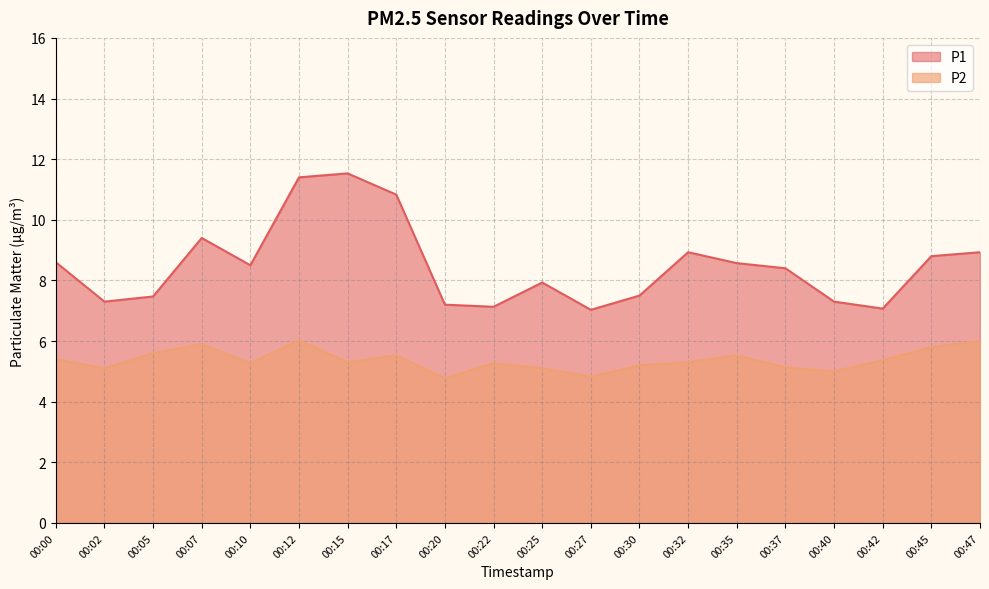

Rank the series by their maximum value, from highest to lowest.

P1, P2